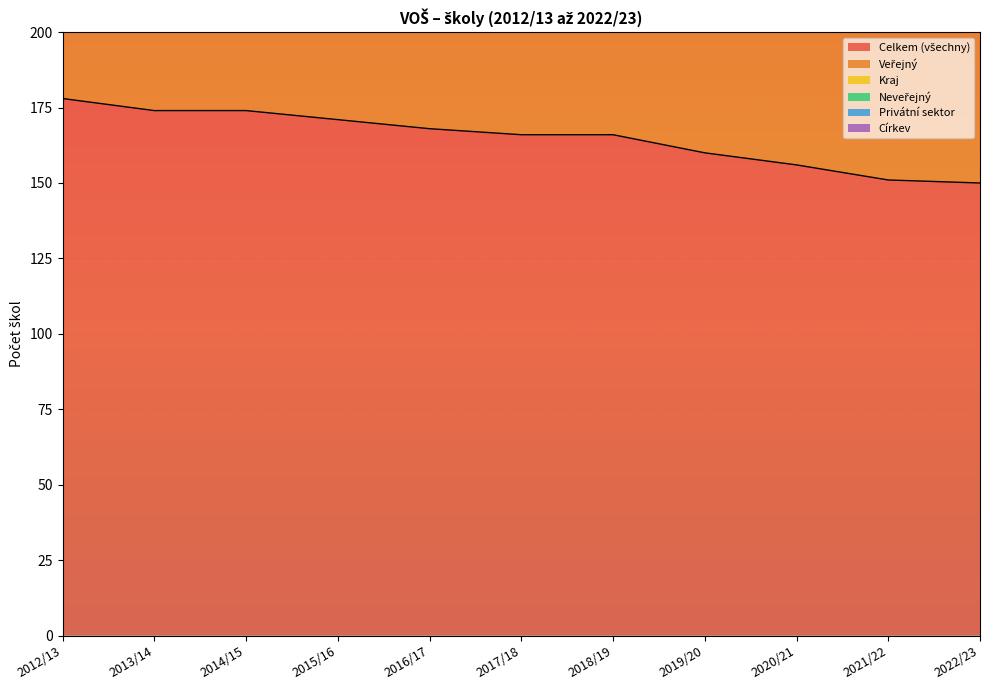

How many lines are shown in the chart?

3